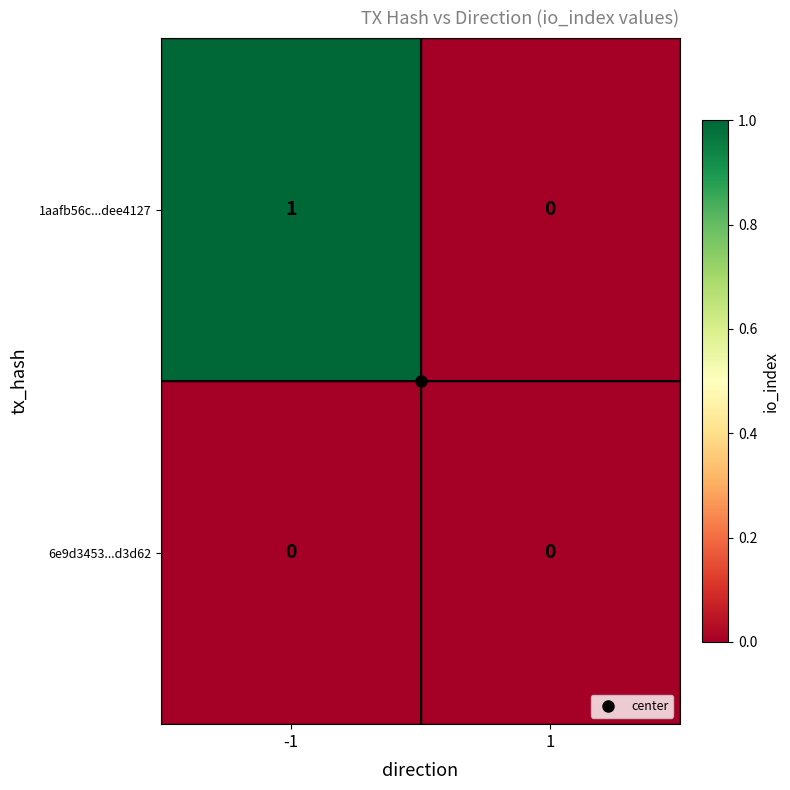

True or false: 1aafb56c...dee4127 has a value of 2 at -1.

False